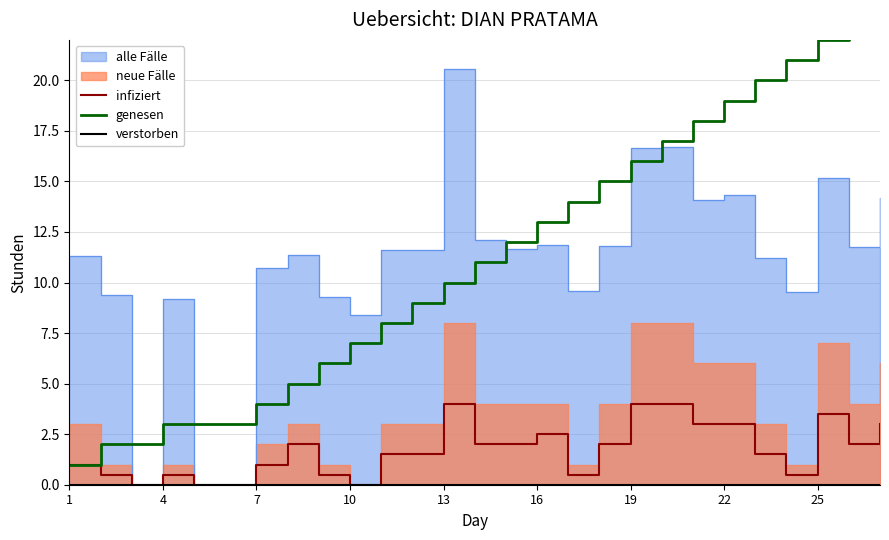

True or false: genesen has more than 2 interior local peaks.

False